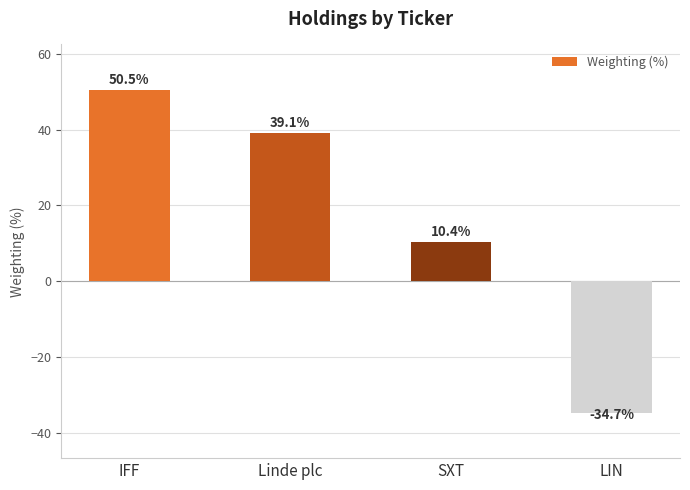

What is the minimum value shown in the chart?

-34.7